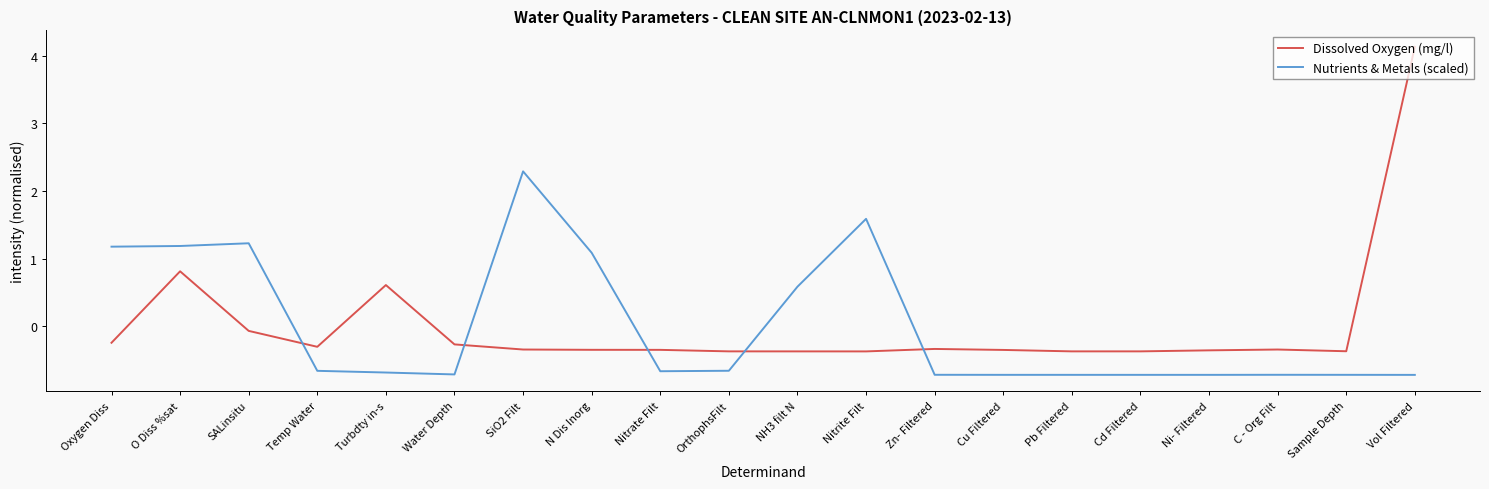

List the series in order of their peak value, lowest first.

Nutrients & Metals (scaled), Dissolved Oxygen (mg/l)